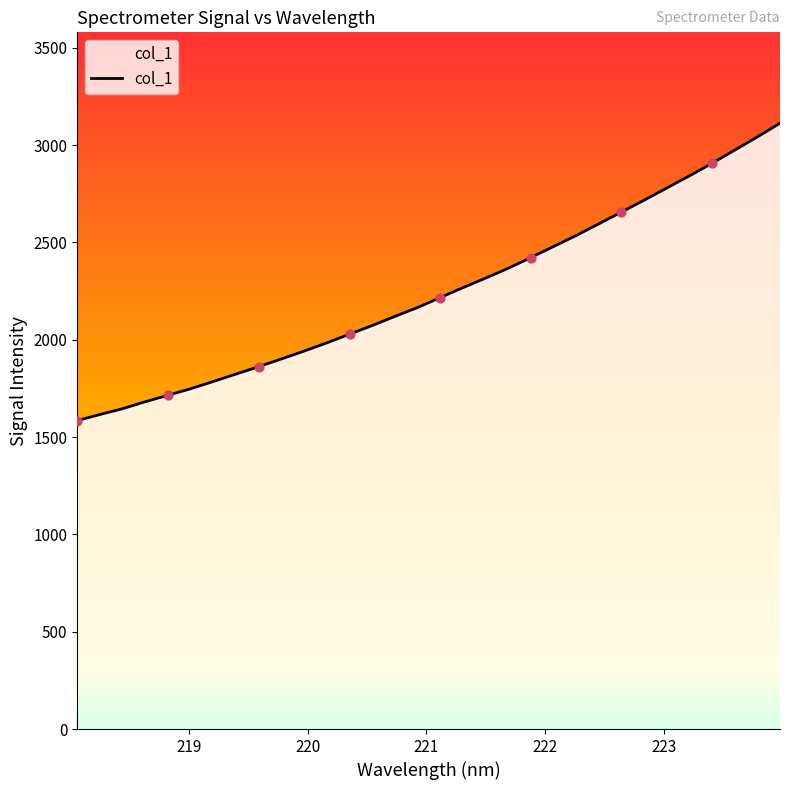

What is the minimum value shown in the chart?

1584.7